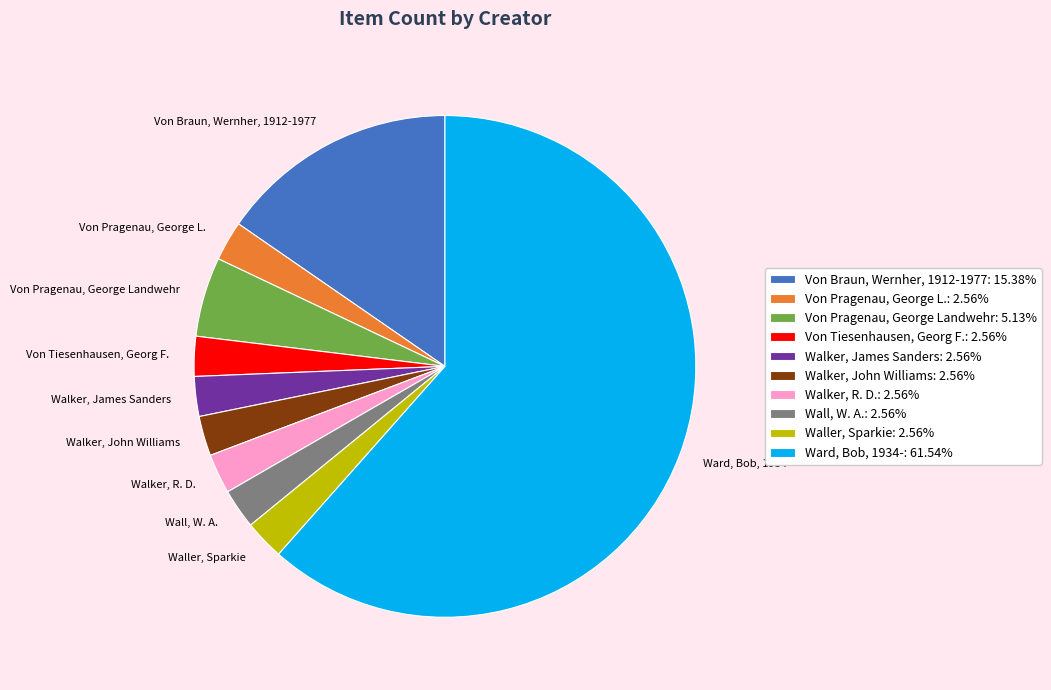

Which slice is the largest?

Ward, Bob, 1934-